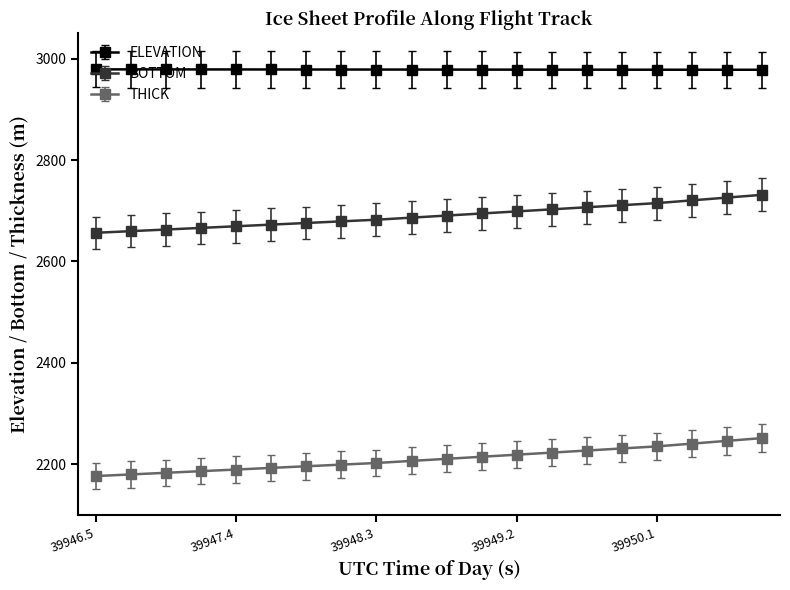

List the series in order of their overall mean, highest first.

ELEVATION, BOTTOM, THICK